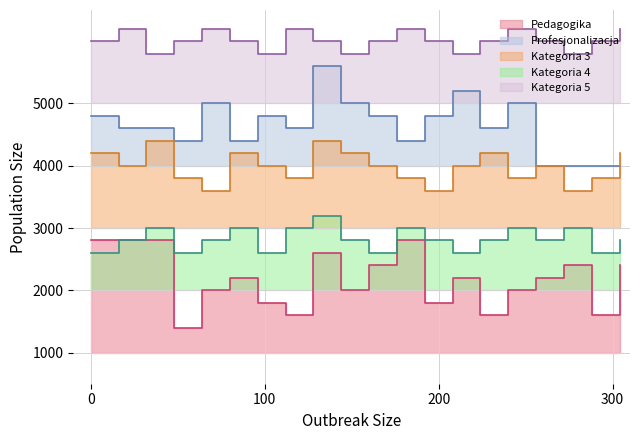

True or false: Kategoria 5 and Profesjonalizacja intersect in this chart.

False